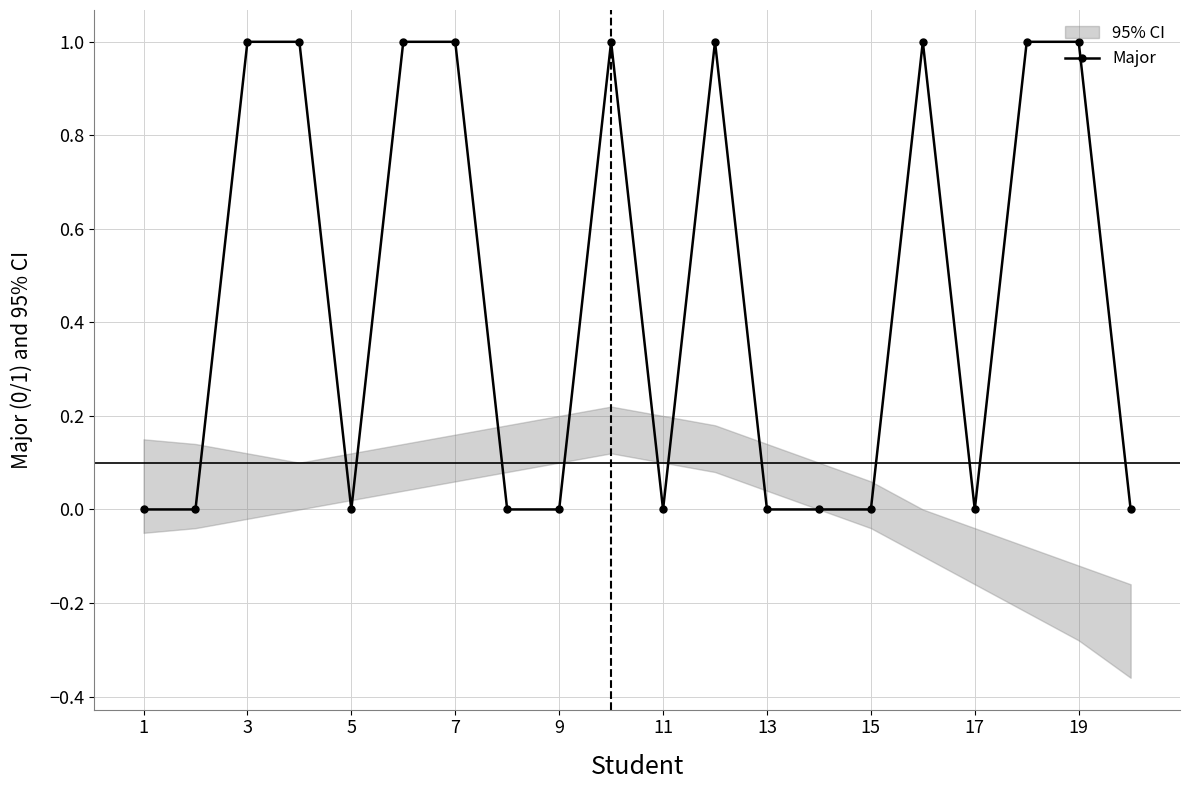

Is it true that Major equals 0 at 13?

True